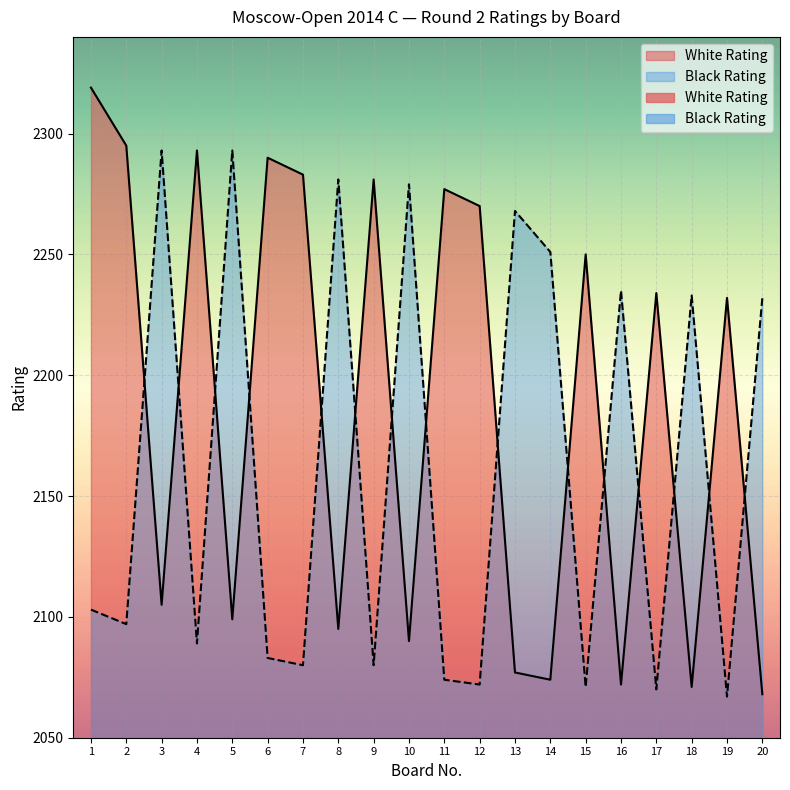

Between which two adjacent categories do Black Rating and White Rating first intersect?

2 and 3